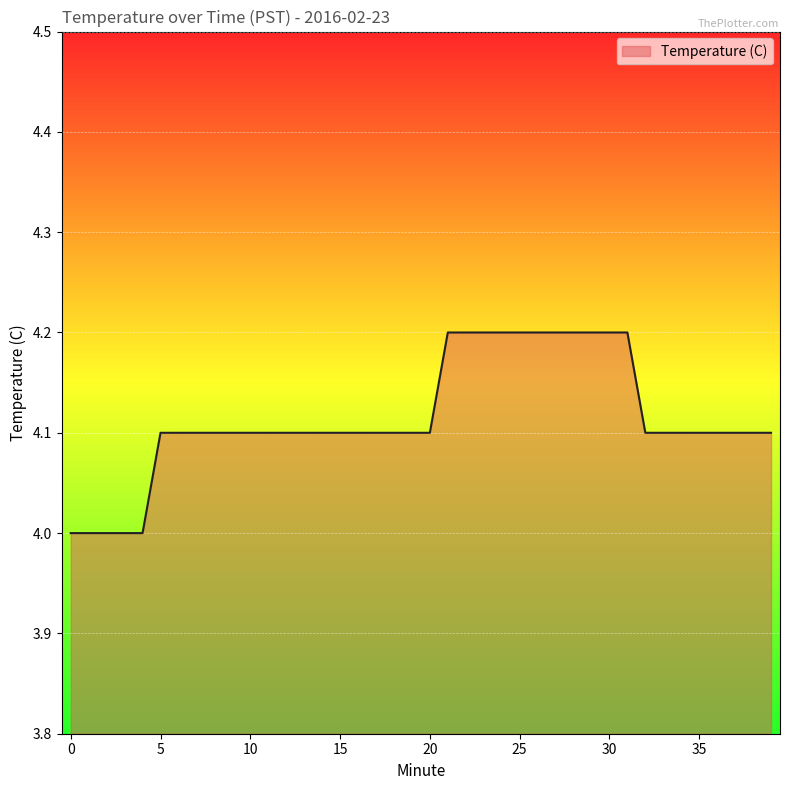

What is the minimum value shown in the chart?

4.0